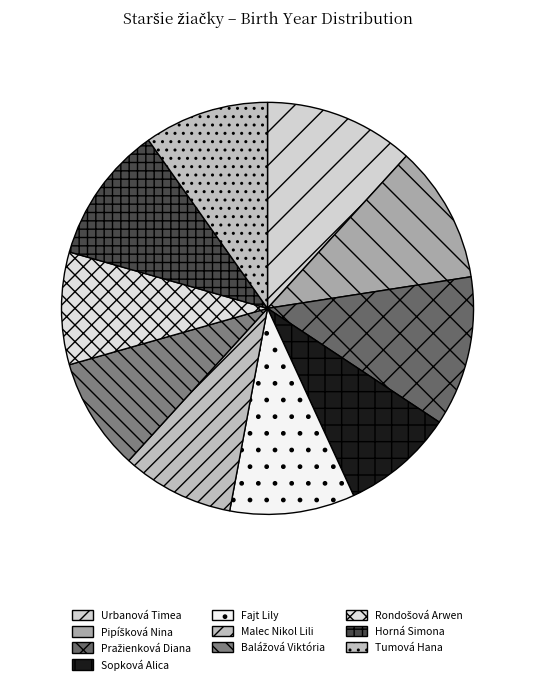

To the nearest percent, what portion does Pražienková Diana represent?

12%